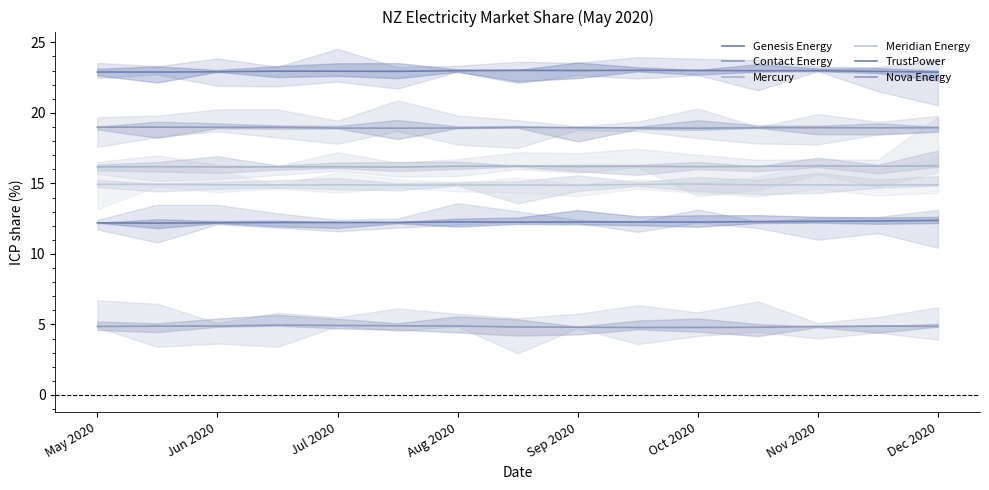

True or false: Mercury and Contact Energy cross at least once.

False